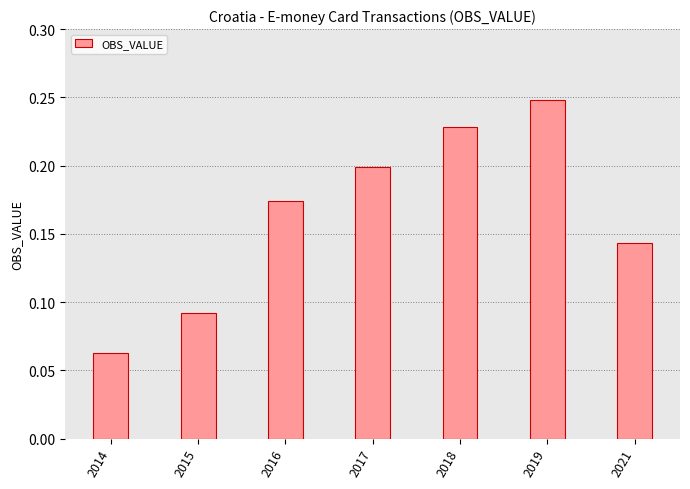

At which label is the value closest to 0?

2014